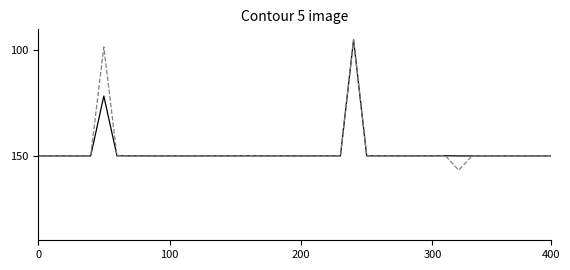

What is the minimum value shown in the chart?

95.0